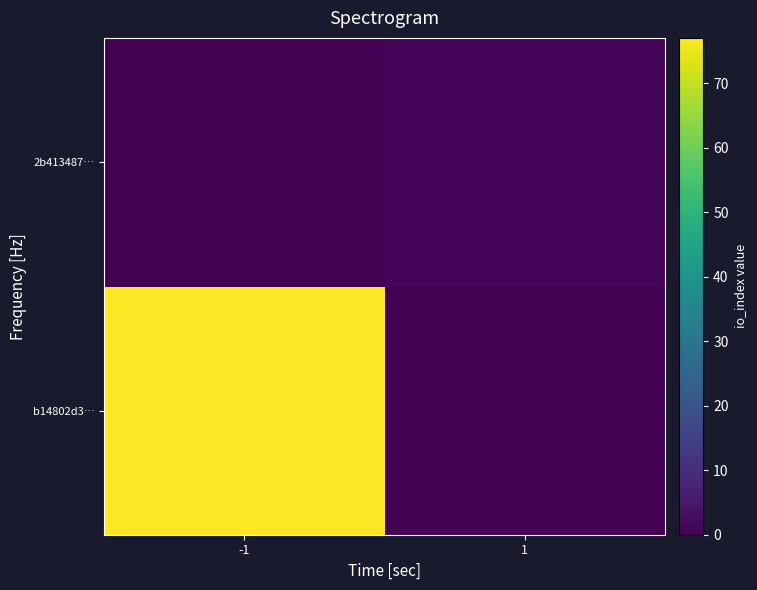

What is the total value across all series at -1?

77